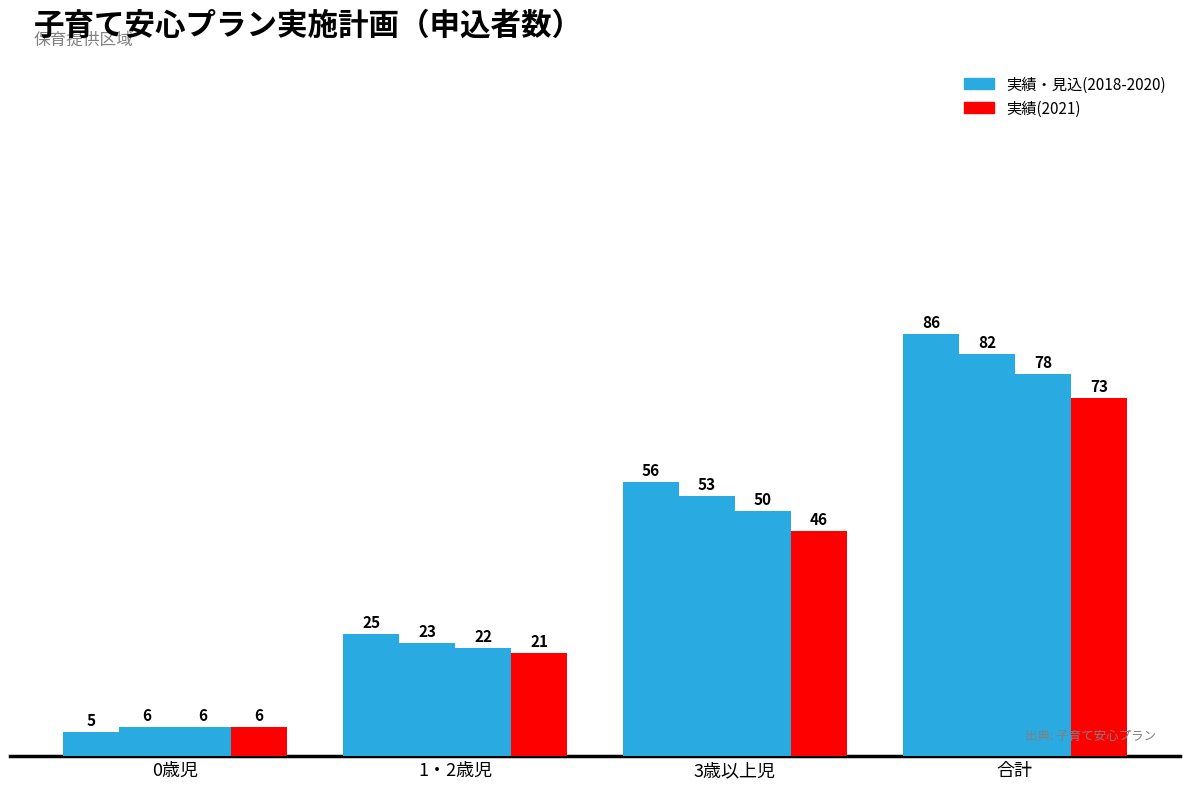

Count the number of categories in the chart.

4